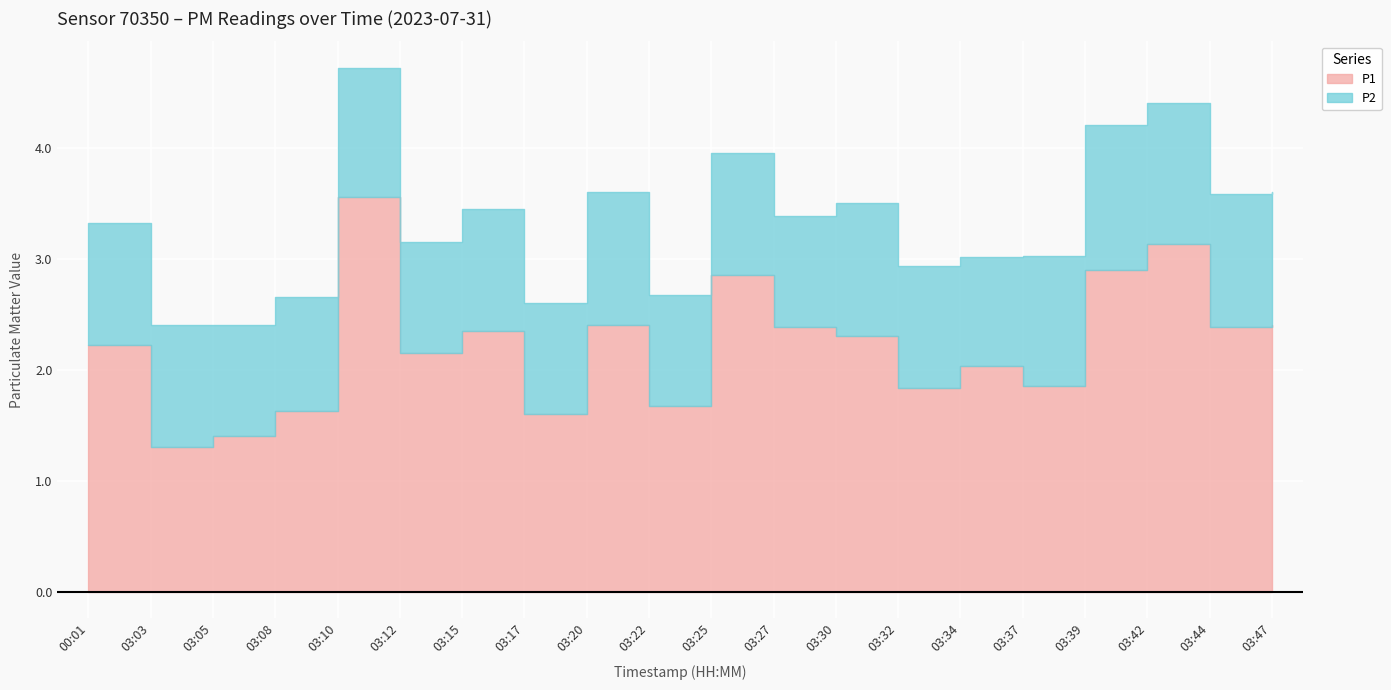

Where does the data first go above 2?

00:01